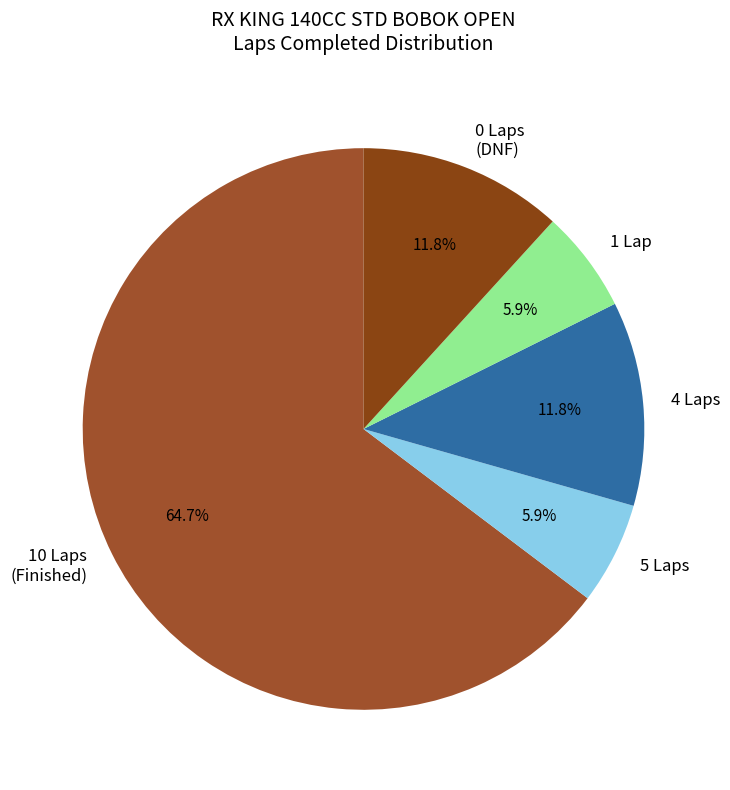

Is 0 Laps (DNF) the majority of the pie?

No